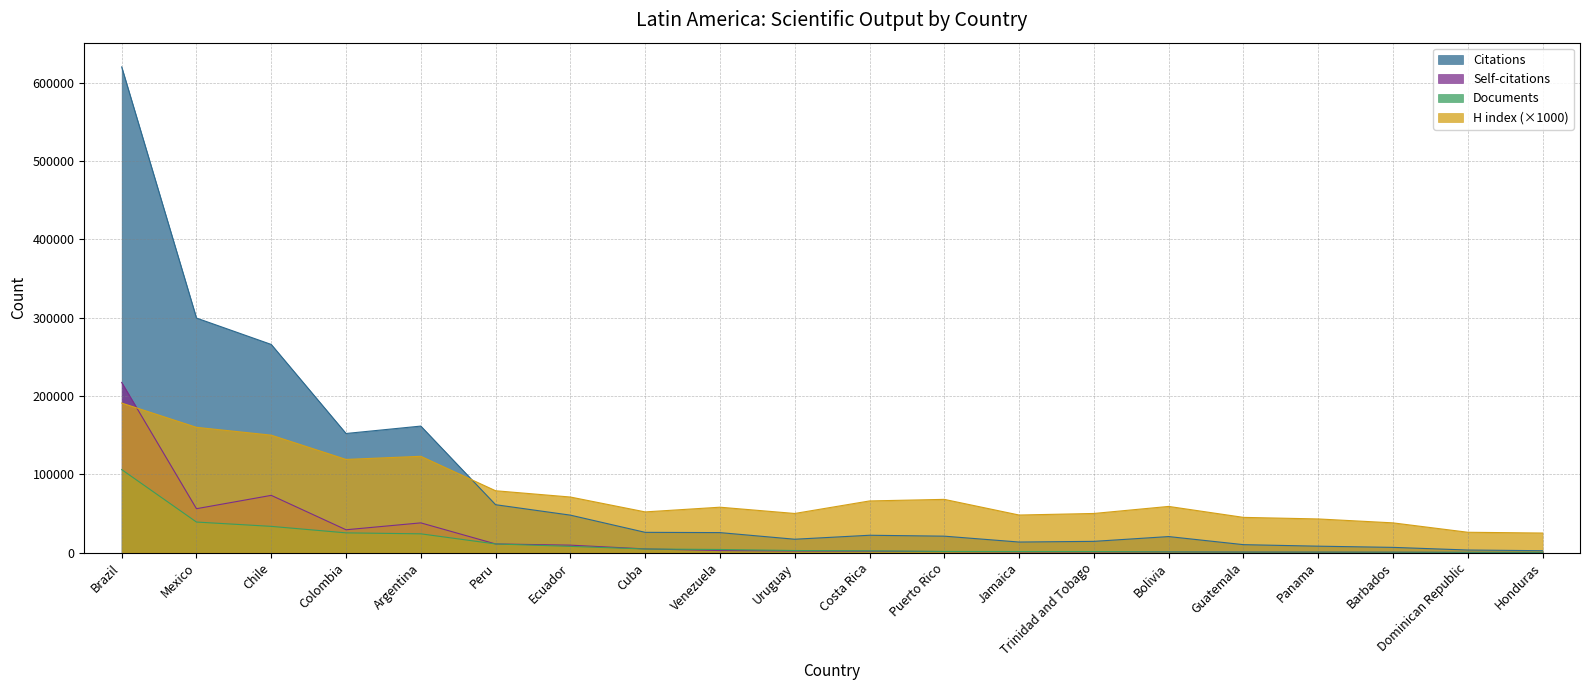

Reading left to right, extract all data points from this chart.

Citations: Brazil=620239	Mexico=299569	Chile=265851	Colombia=152138	Argentina=161591	Peru=61179	Ecuador=47860	Cuba=25898	Venezuela=25555	Uruguay=17090	Costa Rica=22165	Puerto Rico=21007	Jamaica=13512	Trinidad and Tobago=14375	Bolivia=20497	Guatemala=10168	Panama=8218	Barbados=6690	Dominican Republic=3325	Honduras=2439
Self-citations: Brazil=217322	Mexico=56083	Chile=73121	Colombia=29184	Argentina=37986	Peru=11068	Ecuador=9524	Cuba=4747	Venezuela=2633	Uruguay=2059	Costa Rica=1857	Puerto Rico=1335	Jamaica=1059	Trinidad and Tobago=997	Bolivia=997	Guatemala=740	Panama=596	Barbados=480	Dominican Republic=243	Honduras=153
Documents: Brazil=106039	Mexico=39046	Chile=33522	Colombia=25228	Argentina=23995	Peru=11057	Ecuador=7987	Cuba=4611	Venezuela=3988	Uruguay=2670	Costa Rica=2282	Puerto Rico=1504	Jamaica=1414	Trinidad and Tobago=1381	Bolivia=925	Guatemala=690	Panama=658	Barbados=560	Dominican Republic=411	Honduras=402
H index: Brazil=191000	Mexico=160000	Chile=150000	Colombia=119000	Argentina=123000	Peru=79000	Ecuador=71000	Cuba=52000	Venezuela=58000	Uruguay=50000	Costa Rica=66000	Puerto Rico=68000	Jamaica=48000	Trinidad and Tobago=50000	Bolivia=59000	Guatemala=45000	Panama=43000	Barbados=38000	Dominican Republic=26000	Honduras=25000